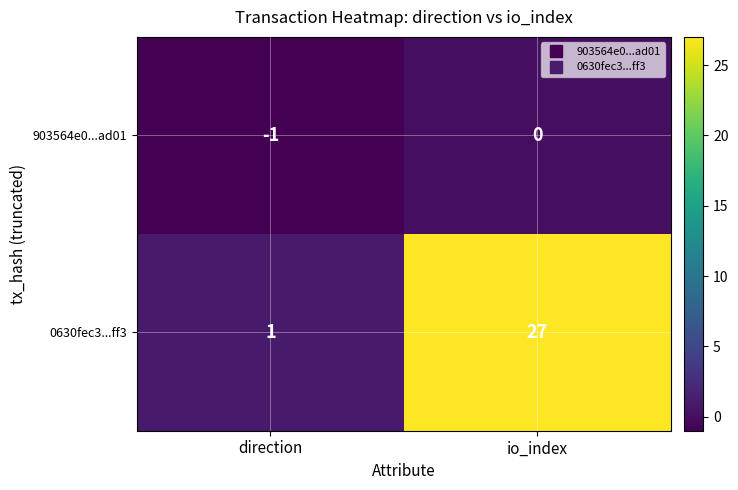

Reading left to right, transcribe all the data shown in this chart.

903564e0...ad01: direction=-1	io_index=0
0630fec3...ff3: direction=1	io_index=27